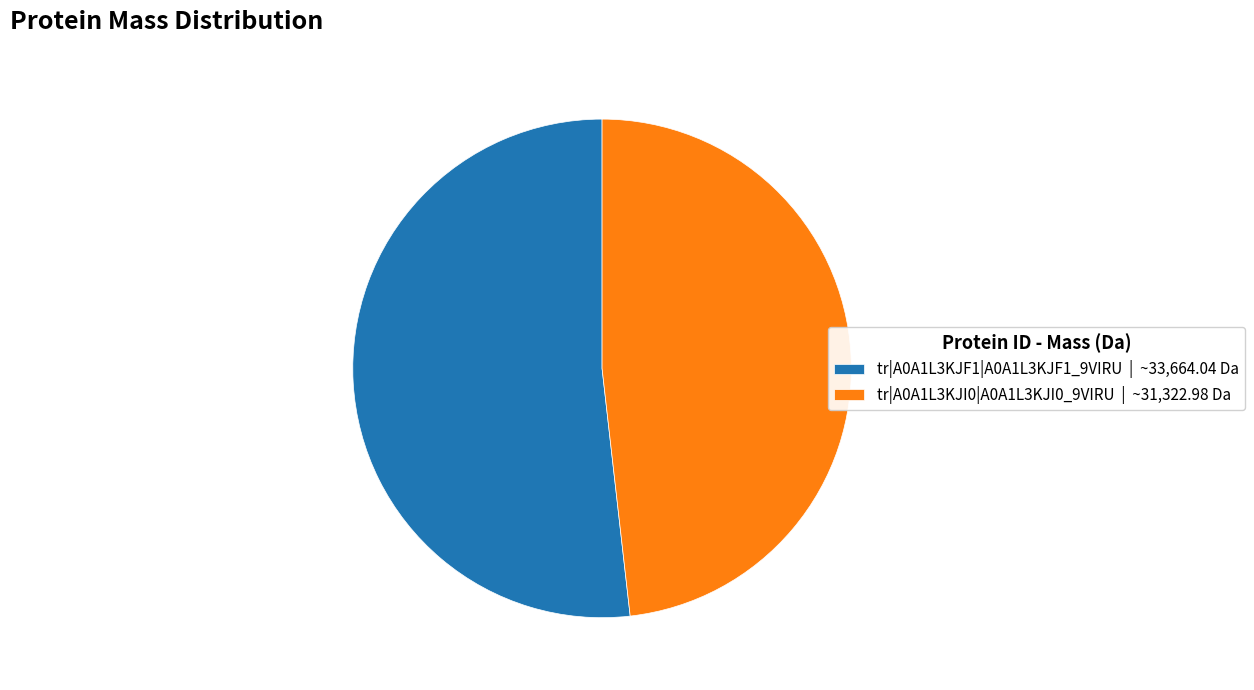

Is the sum of tr|A0A1L3KJI0|A0A1L3KJI0_9VIRU | ~31,322.98 Da and tr|A0A1L3KJF1|A0A1L3KJF1_9VIRU | ~33,664.04 Da greater than half?

Yes